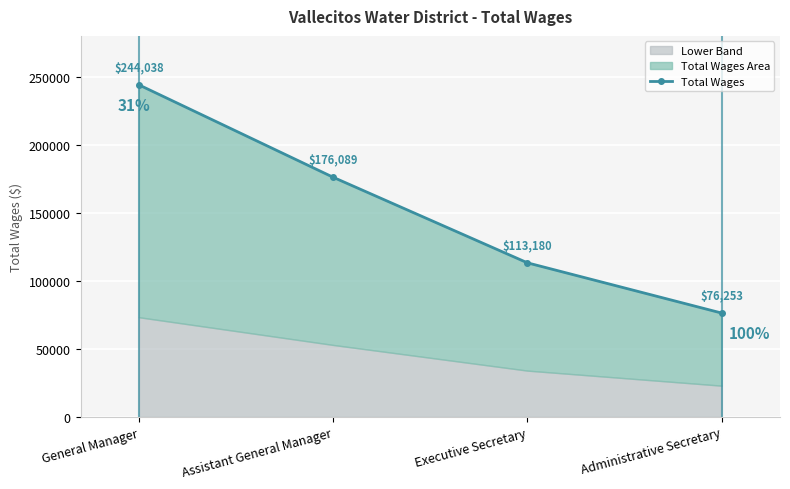

Reading right to left, list all the values displayed in this chart.

Administrative Secretary=76253	Executive Secretary=113180	Assistant General Manager=176089	General Manager=244038